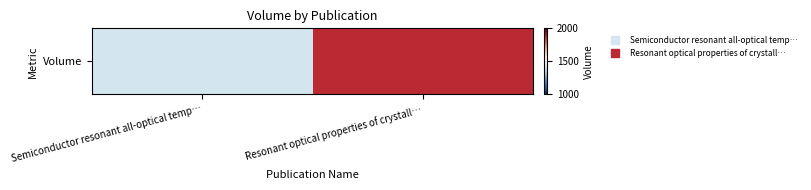

At which label is the value closest to 1642?

Semiconductor resonant all-optical temp…